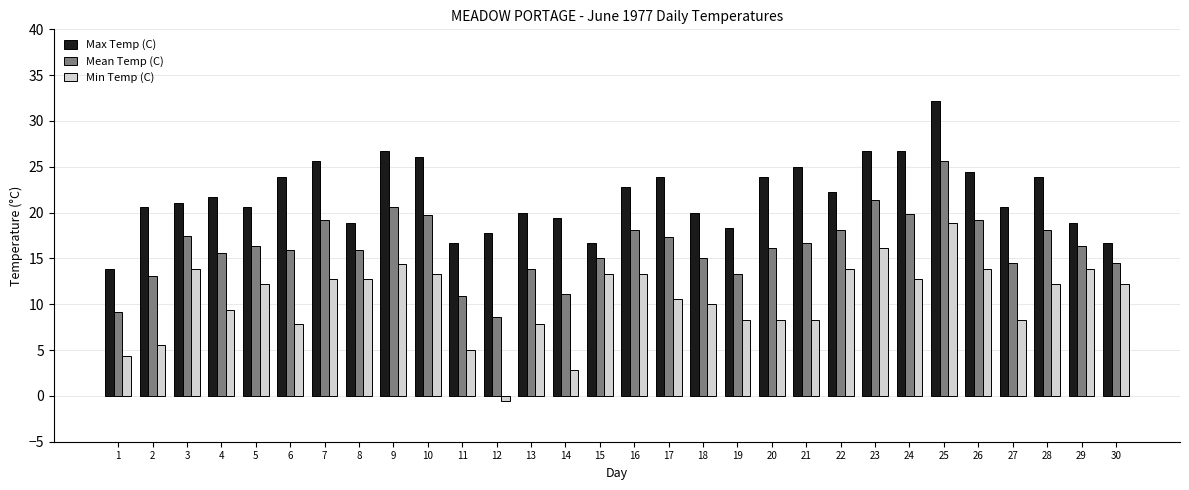

Is it true that Min Temp (C) equals 7.8 at 6?

True